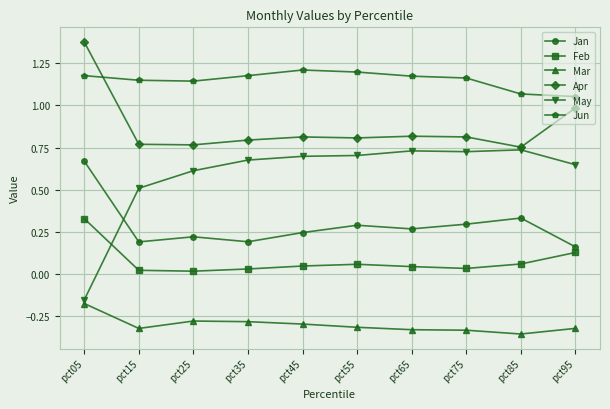

True or false: May has a value of 0.6 at pct25.

True